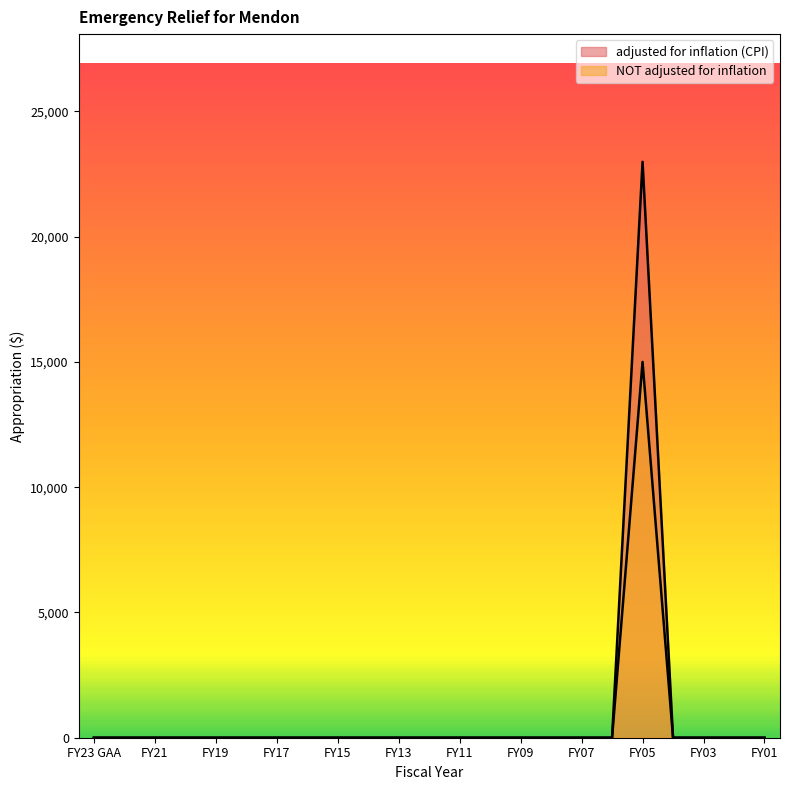

True or false: adjusted for inflation (CPI) and NOT adjusted for inflation intersect in this chart.

False